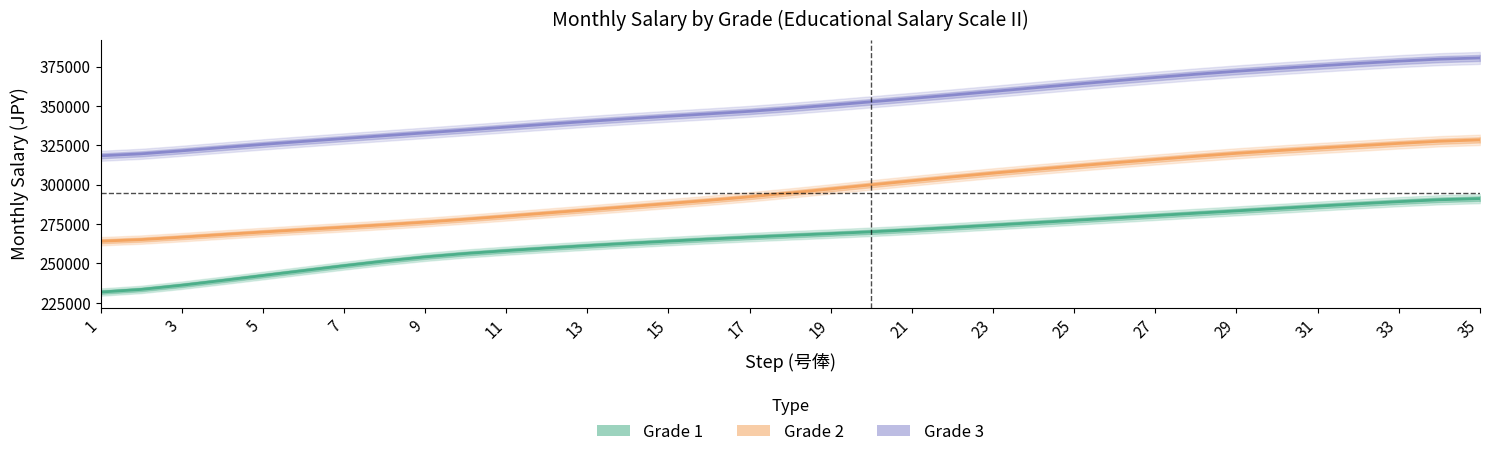

True or false: Grade 2 and Grade 1 cross at least once.

False